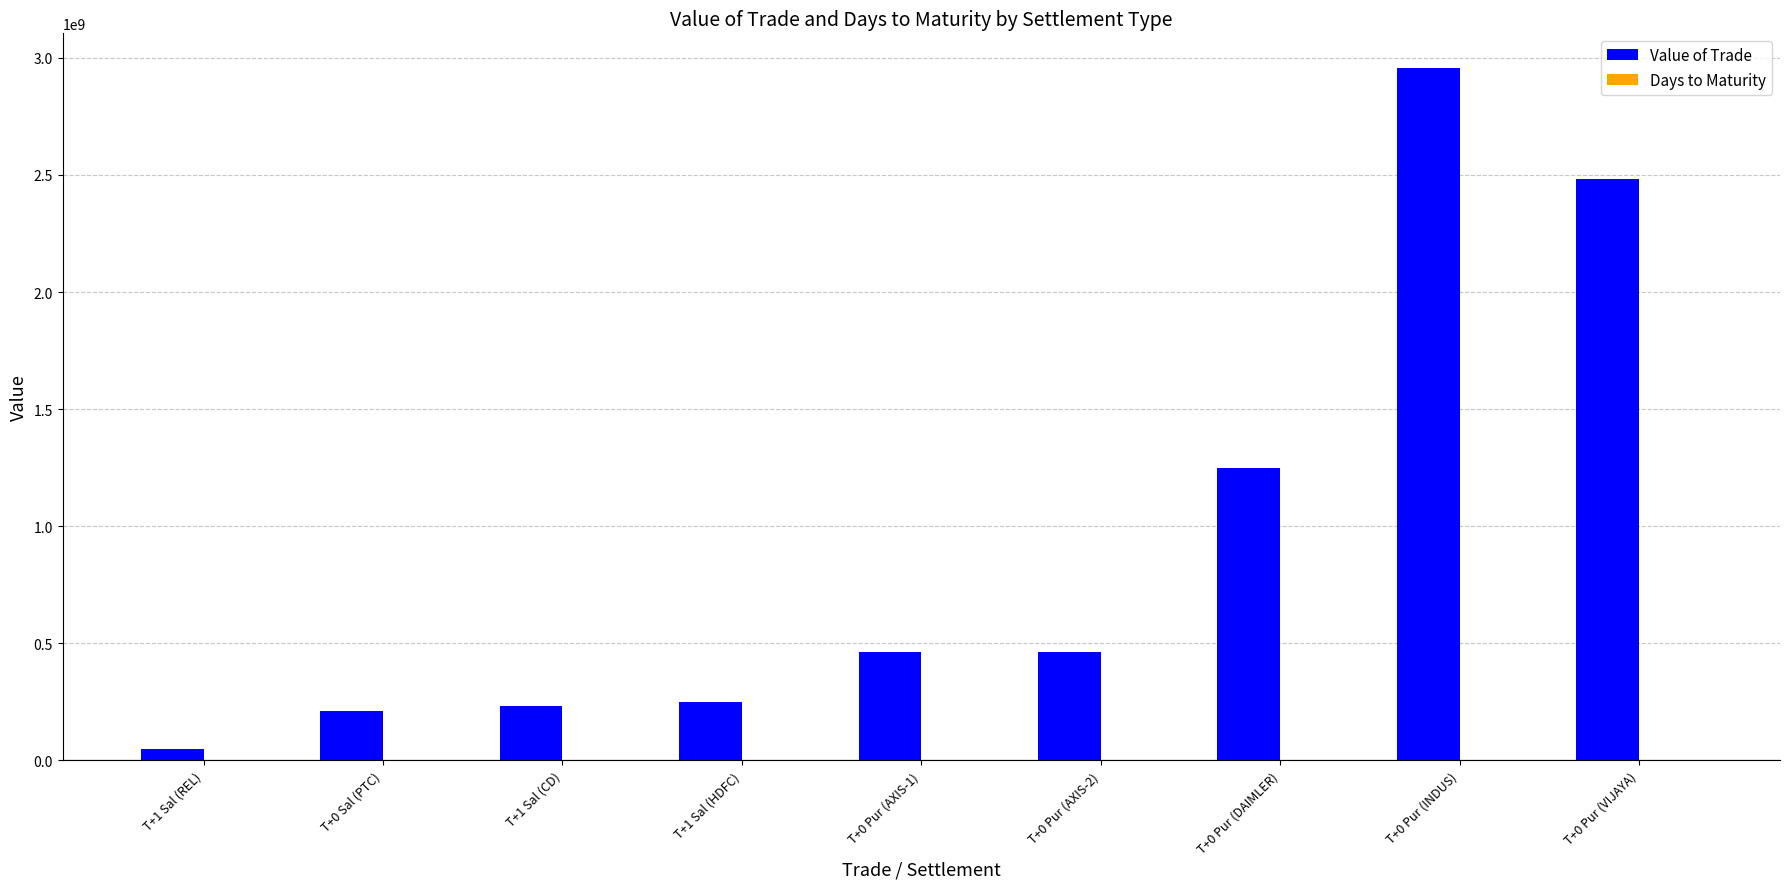

What is the maximum value for Value of Trade?

2957067000.0